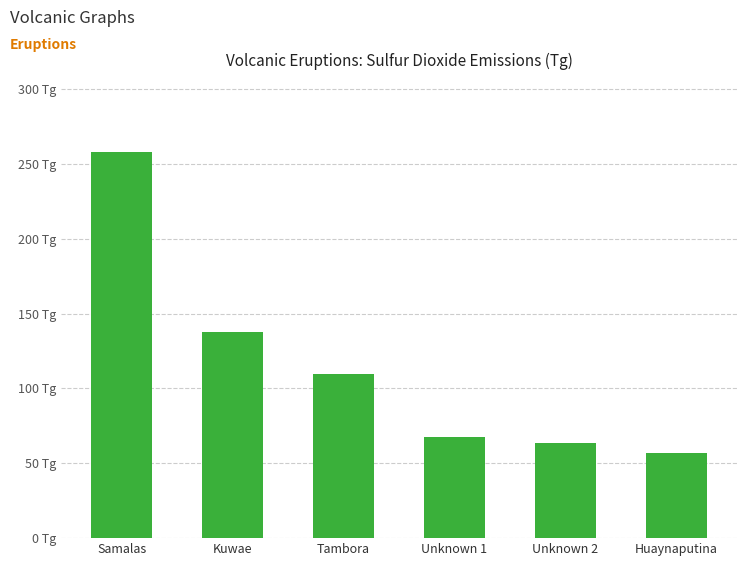

What is the difference between the second highest and minimum values?

80.9